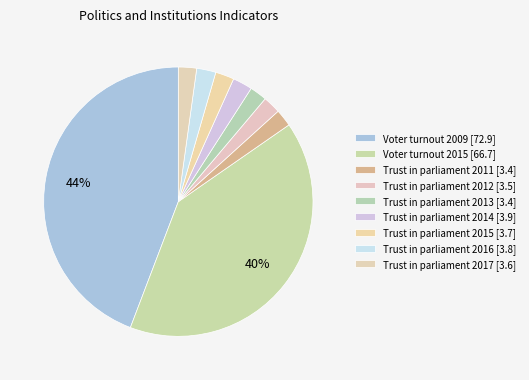

What percentage is NOT represented by Voter turnout 2009?

55.8%